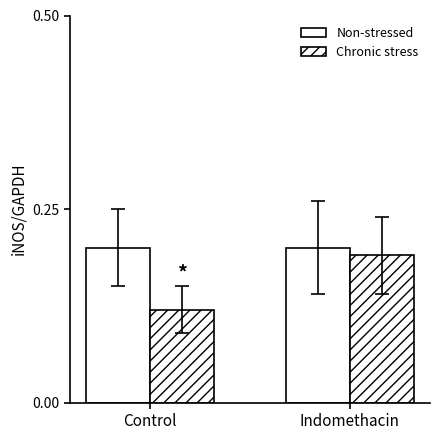

At how many categories does at least one series exceed 0?

2